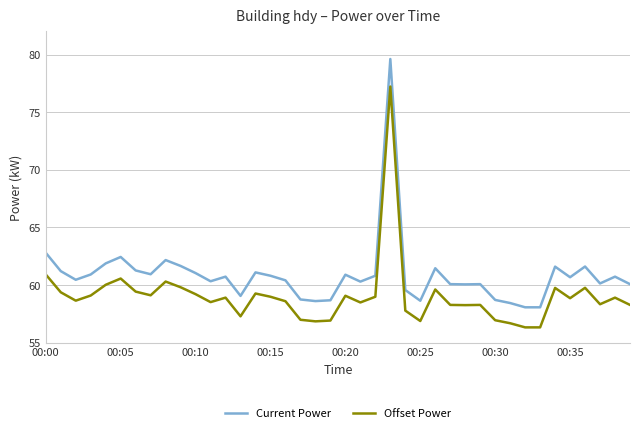

List the series in order of their peak value, highest first.

Current Power, Offset Power